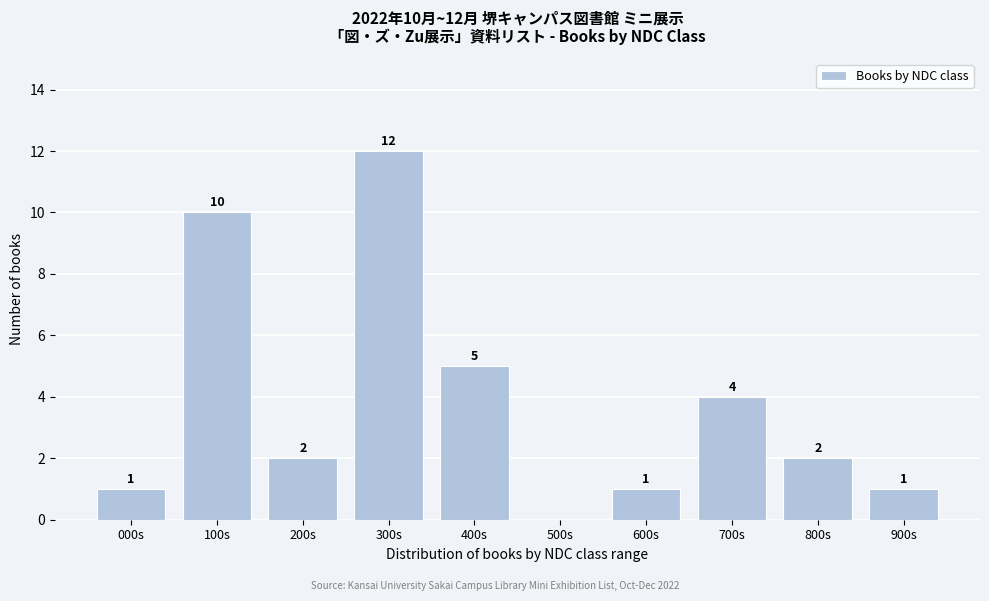

Reading left to right, transcribe all the data shown in this chart.

000s=1	100s=10	200s=2	300s=12	400s=5	500s=0	600s=1	700s=4	800s=2	900s=1